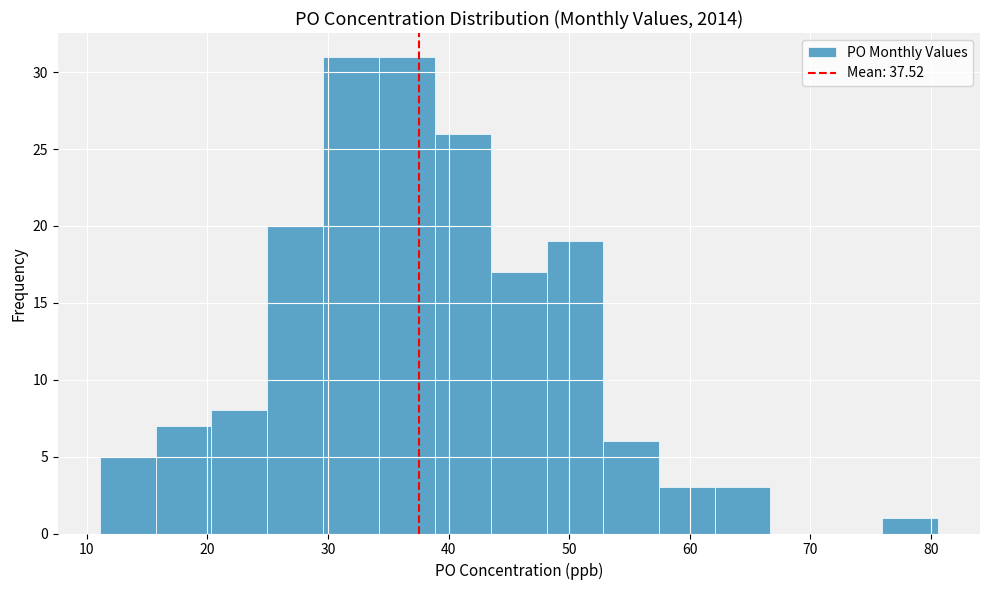

Reading left to right, transcribe this chart: for each bar, give the range it covers on the x-axis and its height. Neither the bar edges nor the heights are printed on the chart, so give them approximately, as read against the axes.

11 to 16: 5
16 to 20: 7
20 to 25: 8
25 to 30: 20
30 to 34: 31
34 to 39: 31
39 to 44: 26
44 to 48: 17
48 to 53: 19
53 to 57: 6
57 to 62: 3
62 to 67: 3
67 to 71: 0
71 to 76: 0
76 to 81: 1